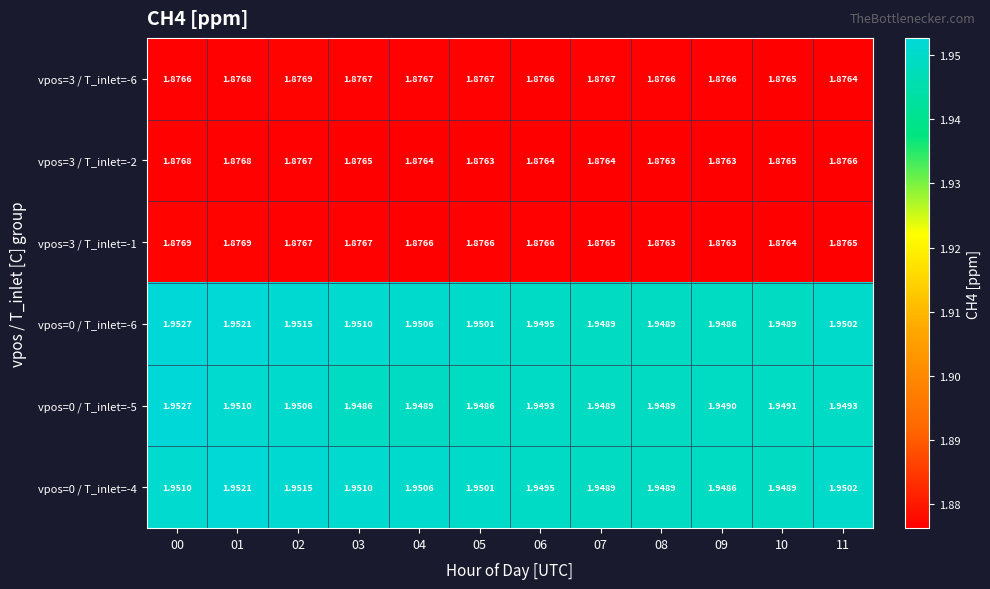

Is the value of vpos=3 / T_inlet=-2 at 09 greater than the value of vpos=3 / T_inlet=-1 at 10?

No